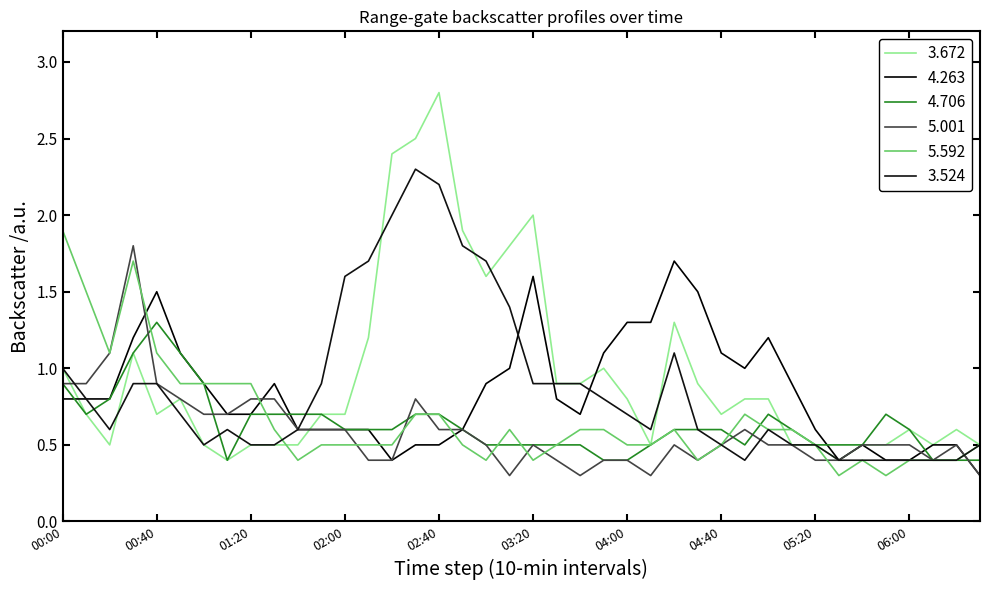

What are all the series names shown in the legend?

3.672, 4.263, 4.706, 5.001, 5.592, 3.524